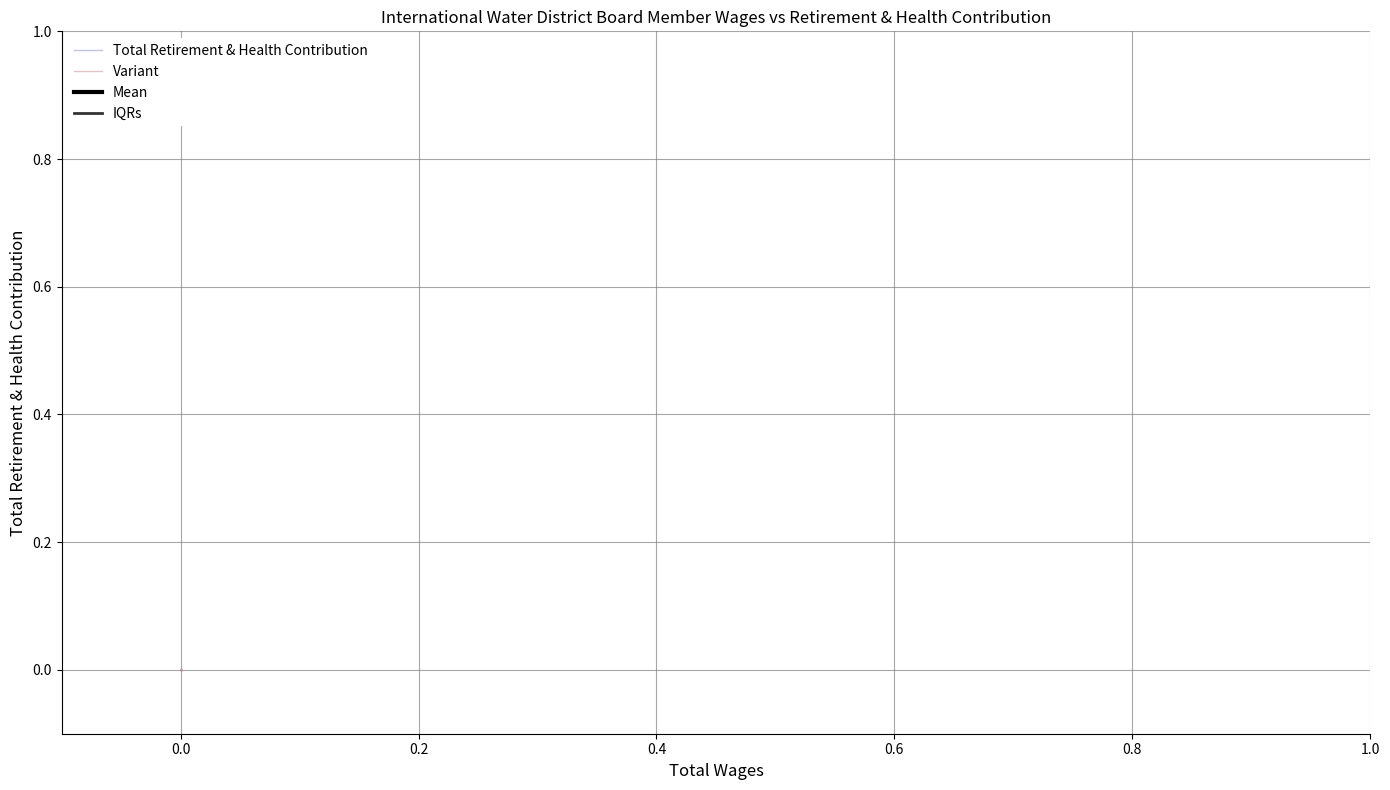

The value of Variant at 0.0 is 0.0. True or false?

True